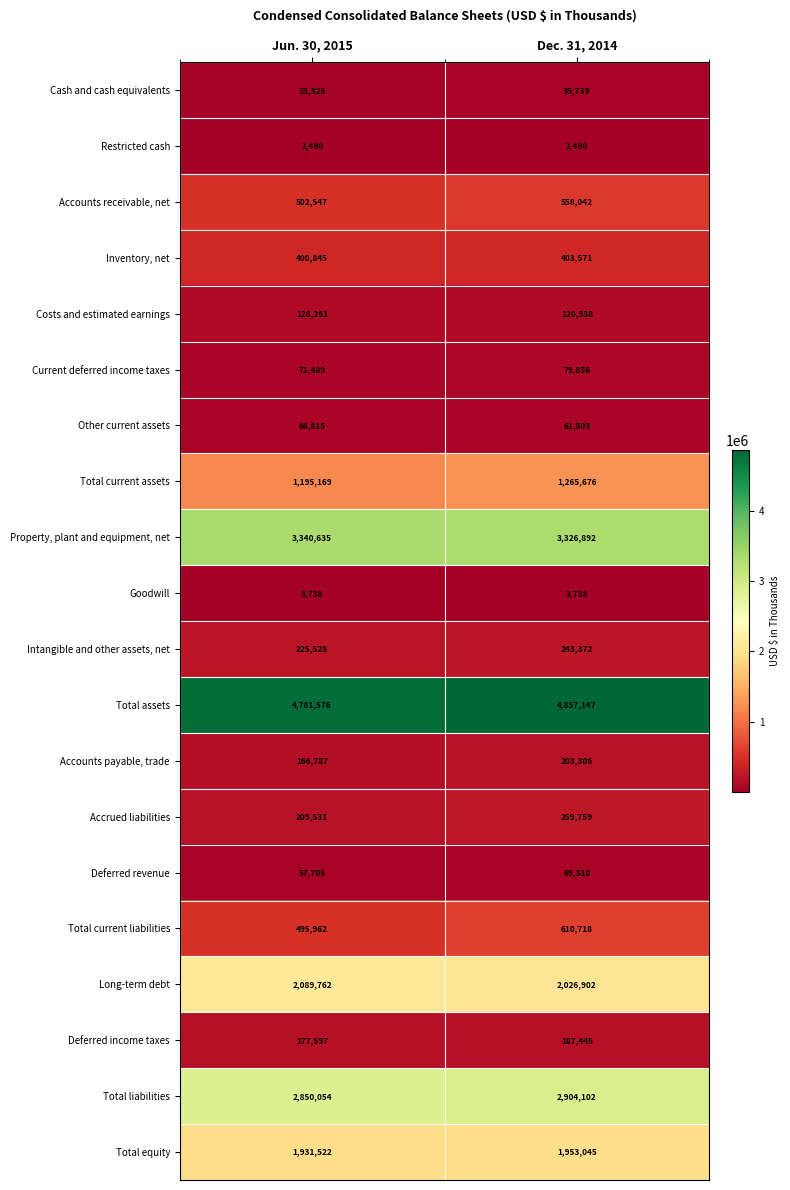

Rank the series at Jun. 30, 2015 from lowest to highest value.

Restricted cash, Goodwill, Cash and cash equivalents, Deferred revenue, Other current assets, Current deferred income taxes, Costs and estimated earnings, Accounts payable, trade, Deferred income taxes, Accrued liabilities, Intangible and other assets, net, Inventory, net, Total current liabilities, Accounts receivable, net, Total current assets, Total equity, Long-term debt, Total liabilities, Property, plant and equipment, net, Total assets